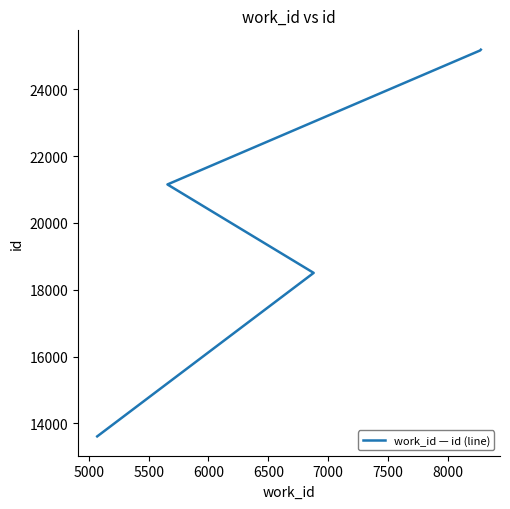

How many lines are shown in the chart?

1